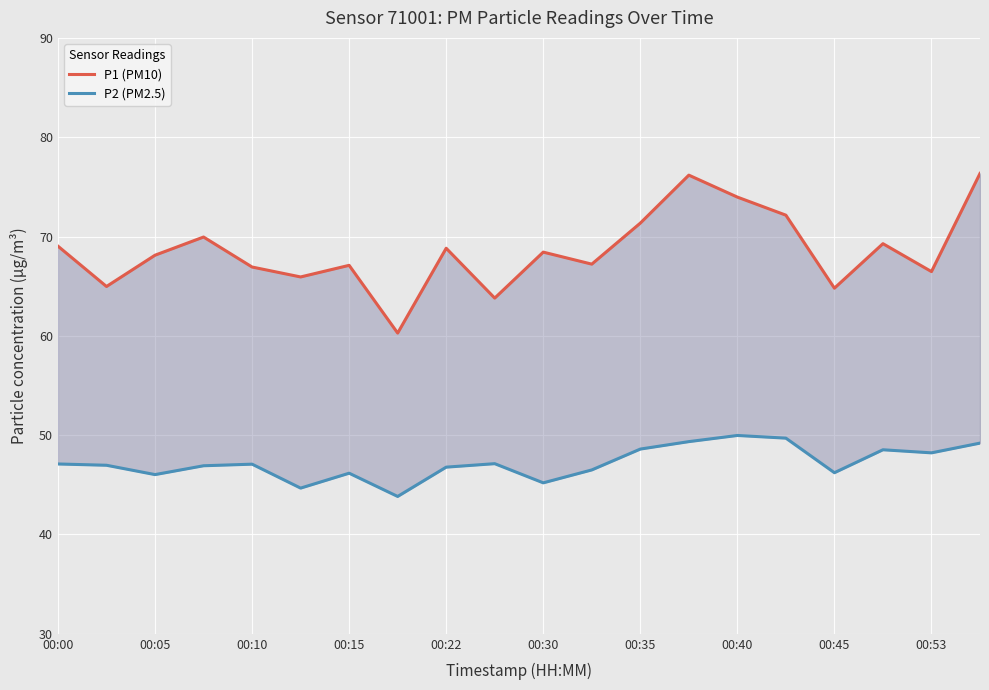

What is the sum of all P2 (PM2.5) values?

944.2